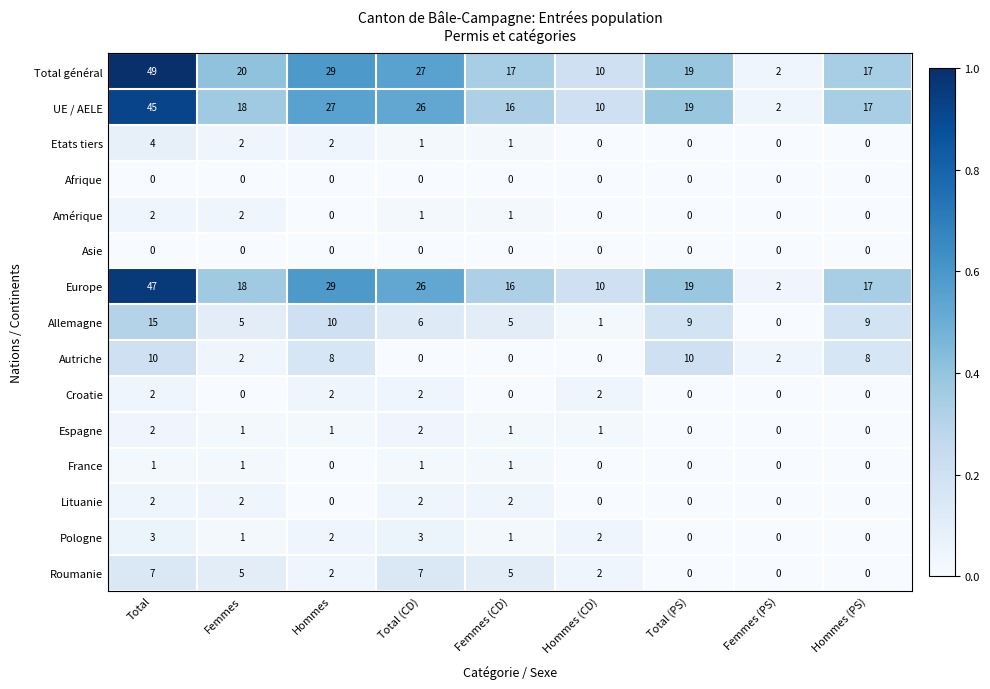

Which series has the widest spread of values?

Total général